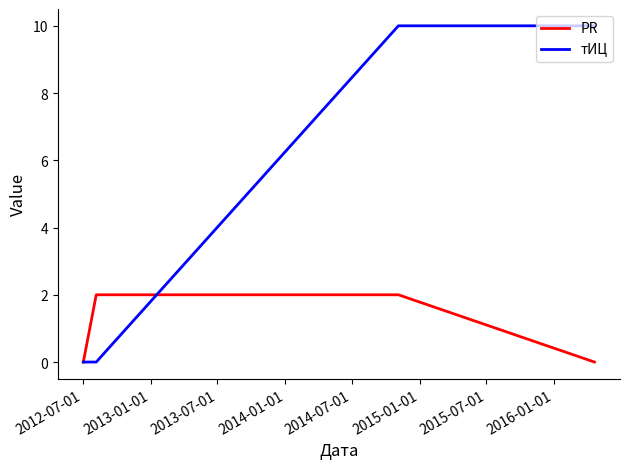

List the series in order of their overall mean, highest first.

тИЦ, PR